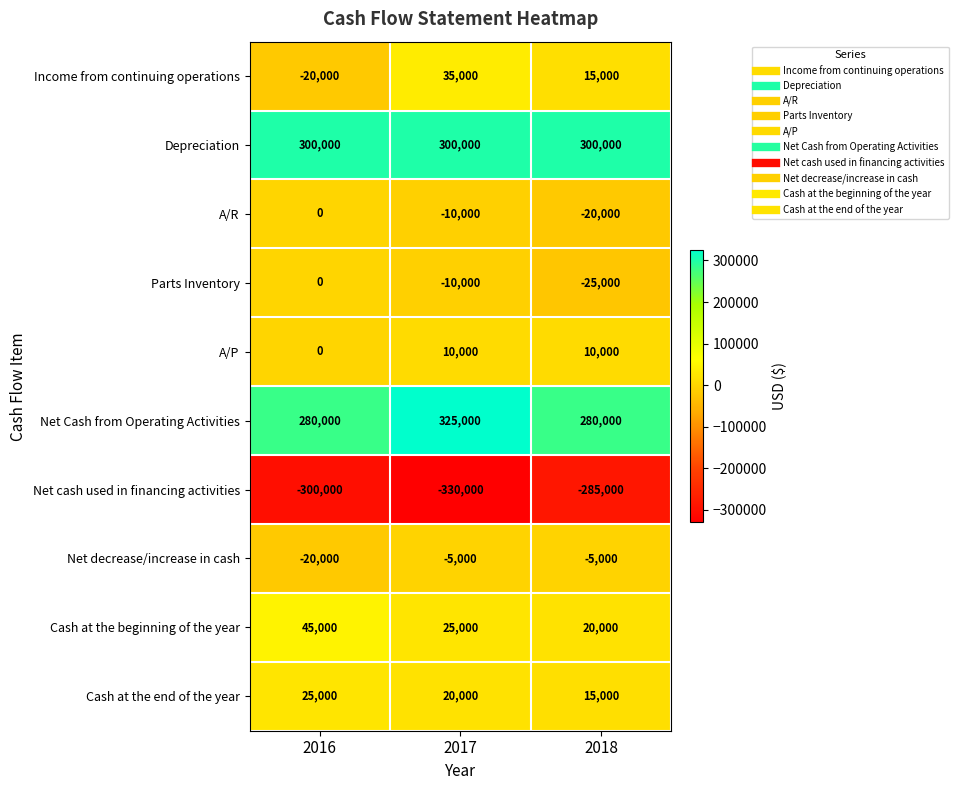

What is the difference between the highest and lowest values at 2018?

585000